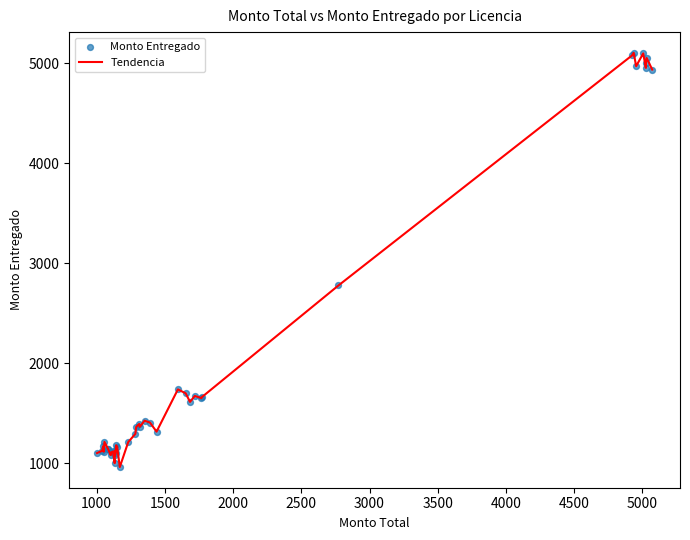

What is the difference between the maximum and minimum values?

4139.0